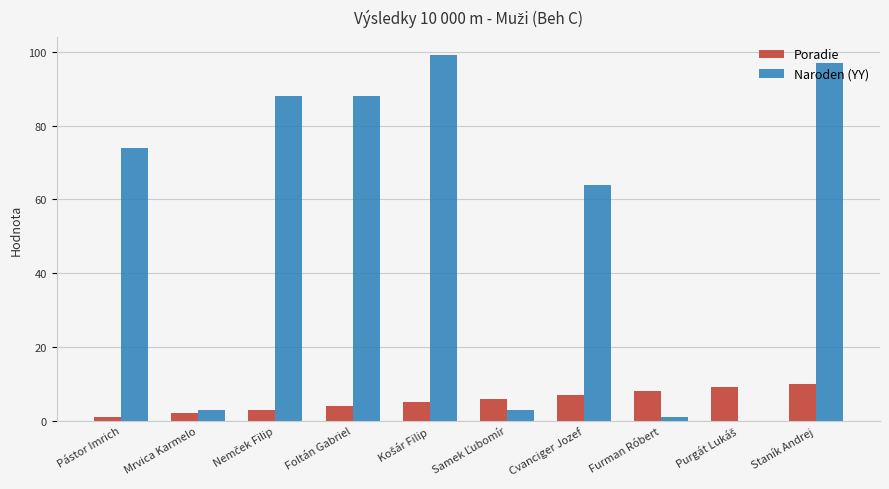

How many groups of bars are there?

10